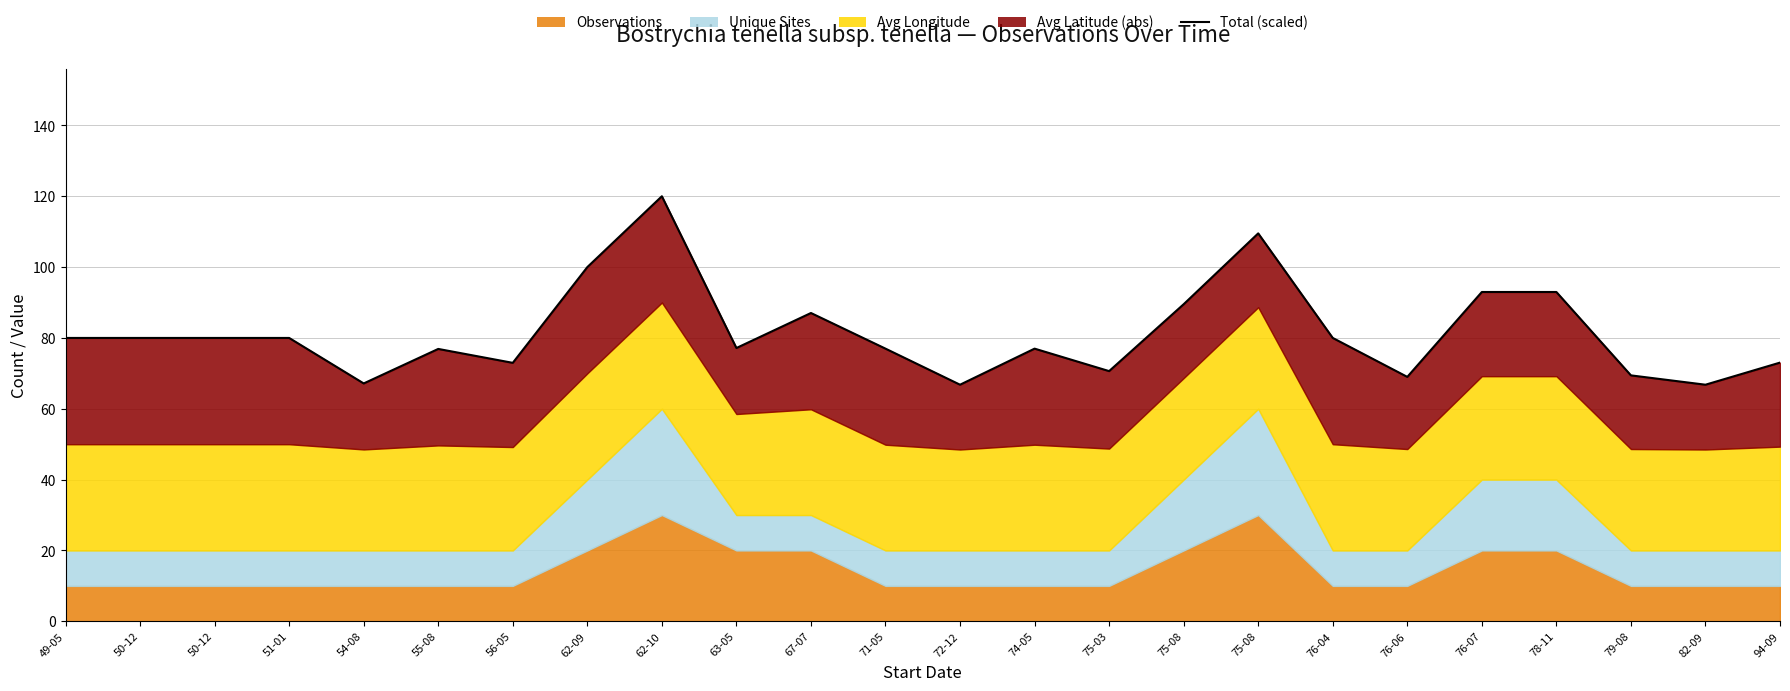

Which category has the highest value across all series?

62-10